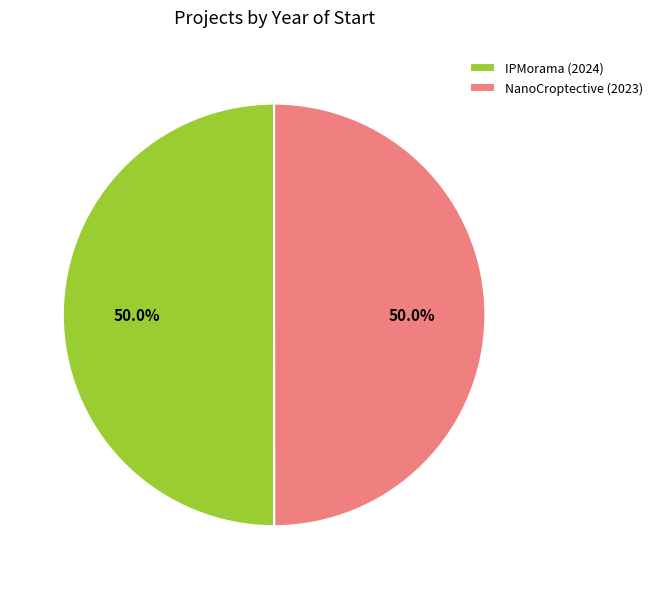

How much of the chart is everything except IPMorama (2024)?

50.0%